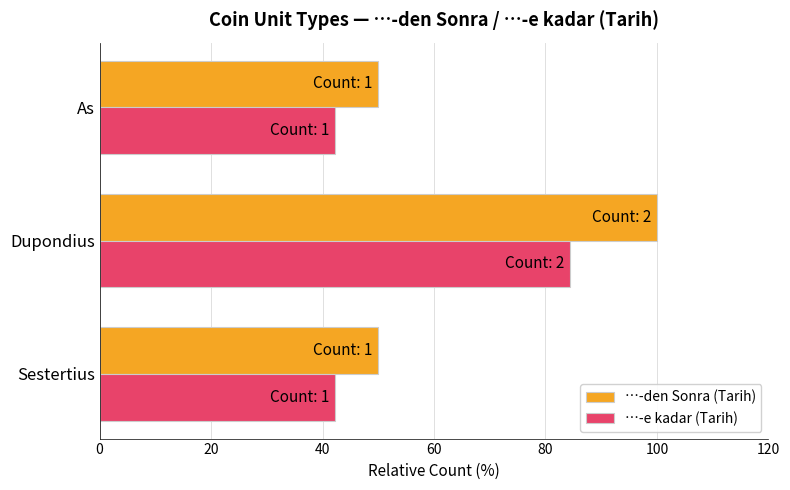

Rank the series at Sestertius from lowest to highest value.

…-e kadar (Tarih), …-den Sonra (Tarih)